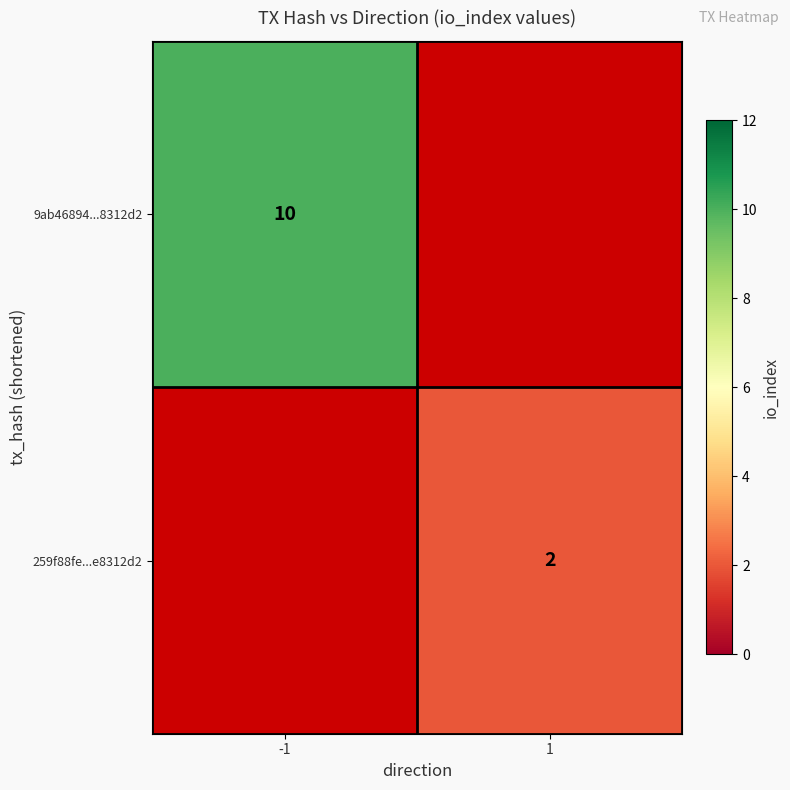

Is it true that 9ab46894...8312d2 equals 17.5 at -1?

False